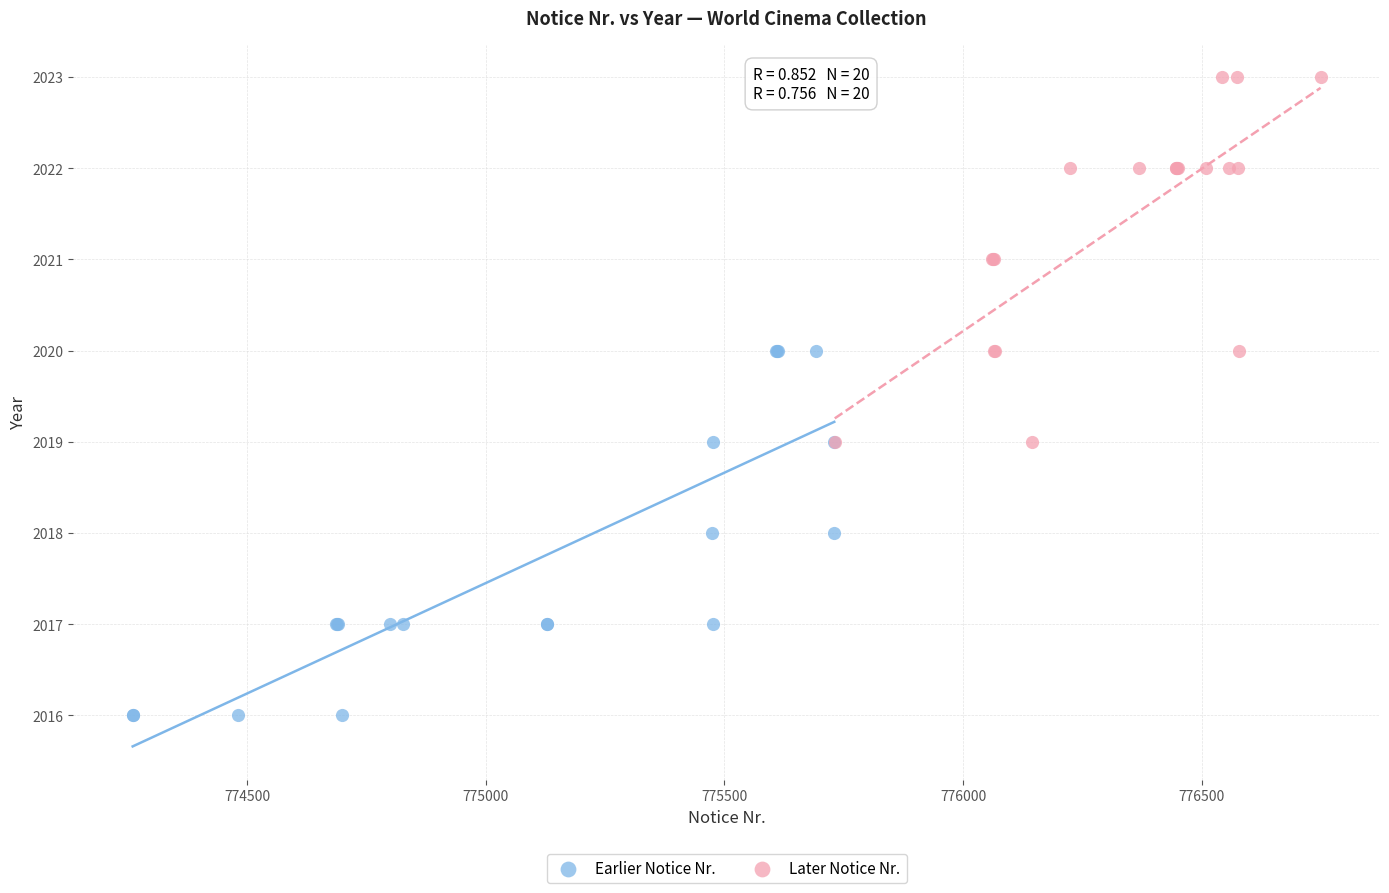

What are all the series names shown in the legend?

Earlier Notice Nr., Later Notice Nr.